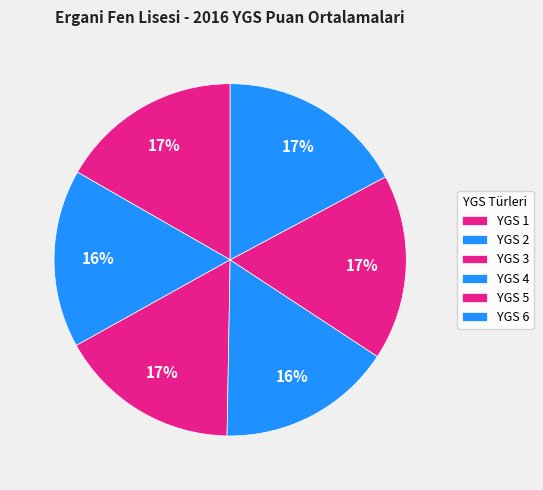

How many segments does this pie chart have?

6